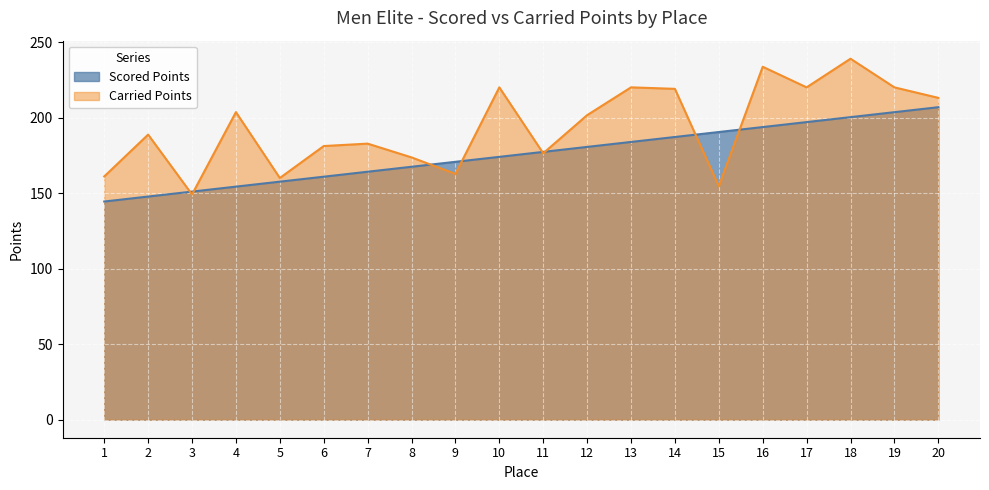

How many interior local valleys does the Carried Points series have?

6